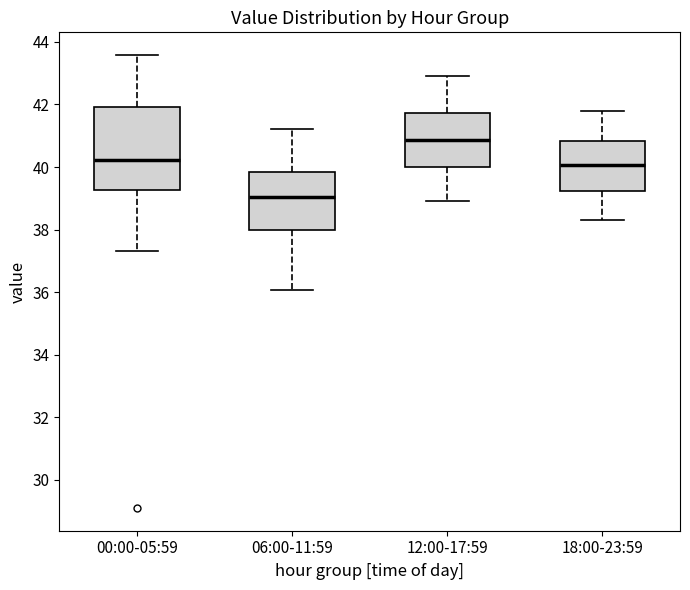

Reading left to right, transcribe this box plot: for each box, give where its median line is, the range the box spans, and where its two whiskers end, as read against the y-axis. The values are not printed on the chart, so give them approximately, as read against the axis.

00:00-05:59: median 40.2, box 39.2 to 42.0, whiskers 37.4 to 43.6
06:00-11:59: median 39.0, box 38.0 to 39.8, whiskers 36.0 to 41.2
12:00-17:59: median 40.8, box 40.0 to 41.8, whiskers 39.0 to 43.0
18:00-23:59: median 40.0, box 39.2 to 40.8, whiskers 38.4 to 41.8